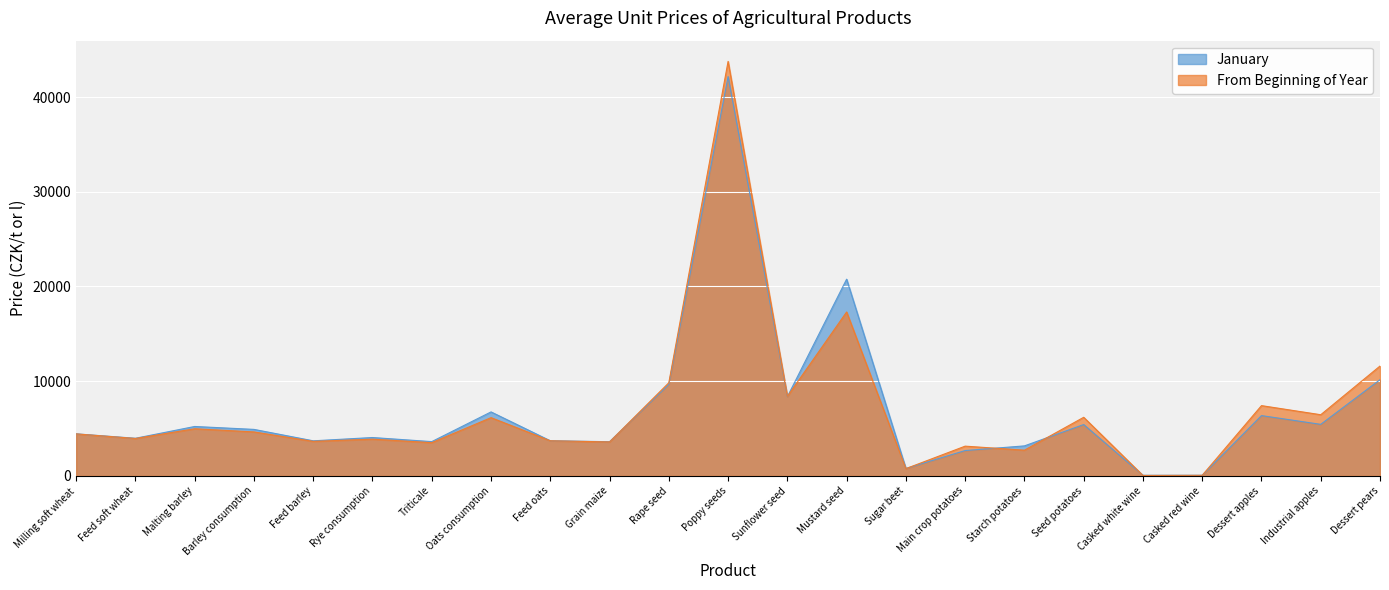

The value of January at Main crop potatoes is 2664. True or false?

True